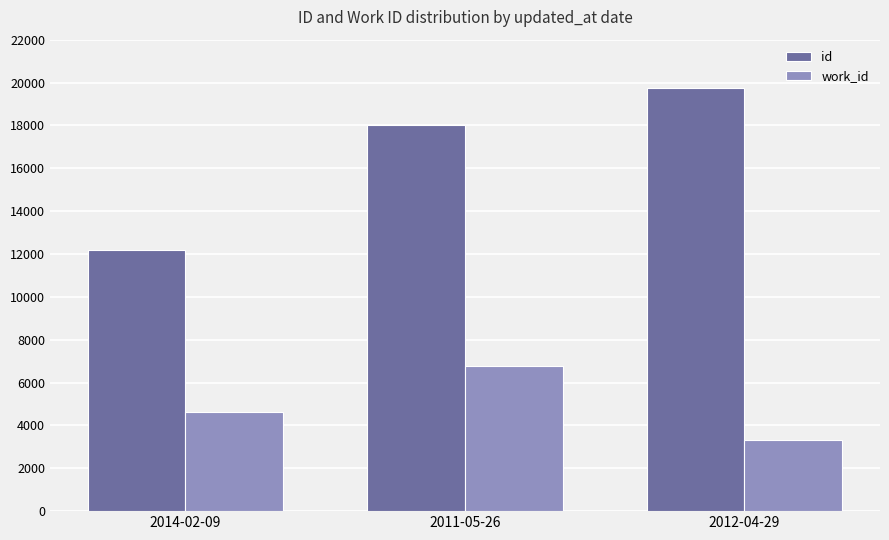

What is the average value of the id series?

16648